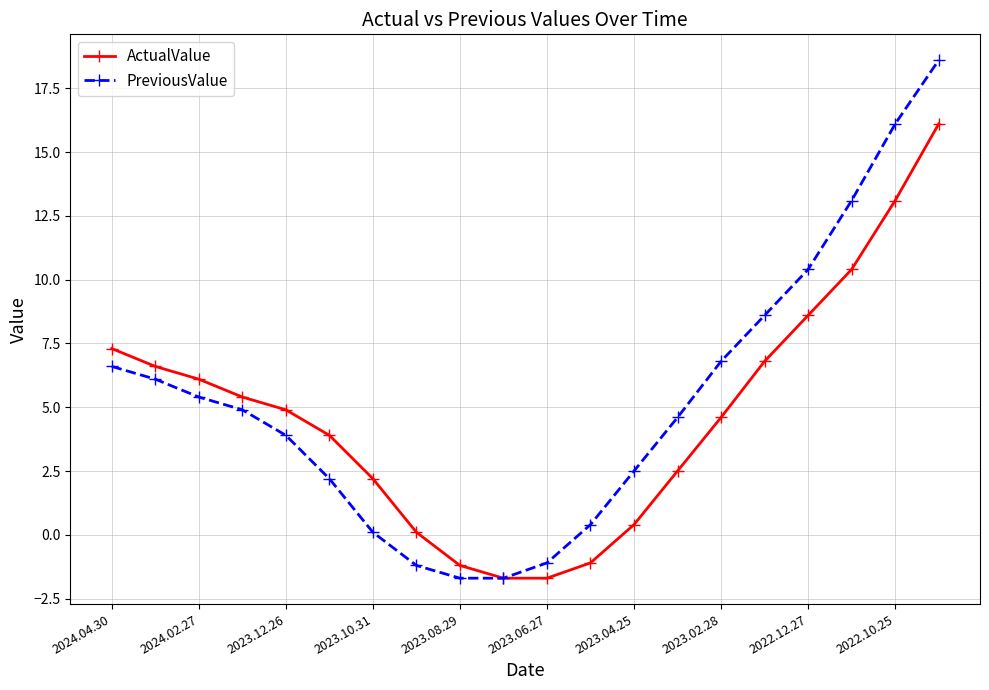

Is this an area chart (filled region under the line)?

No